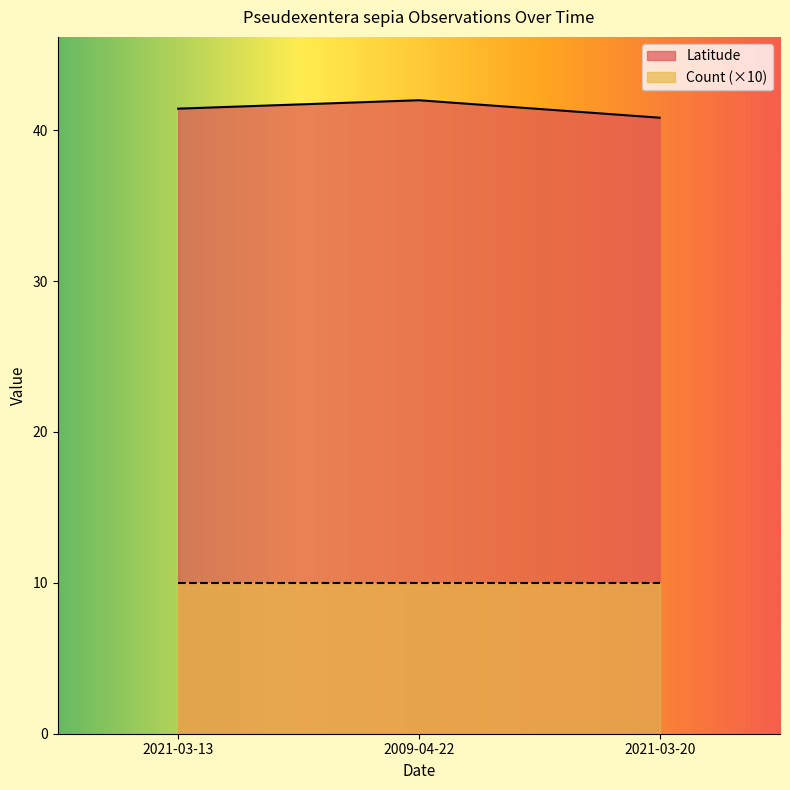

What position from the right is 2021-03-20?

1